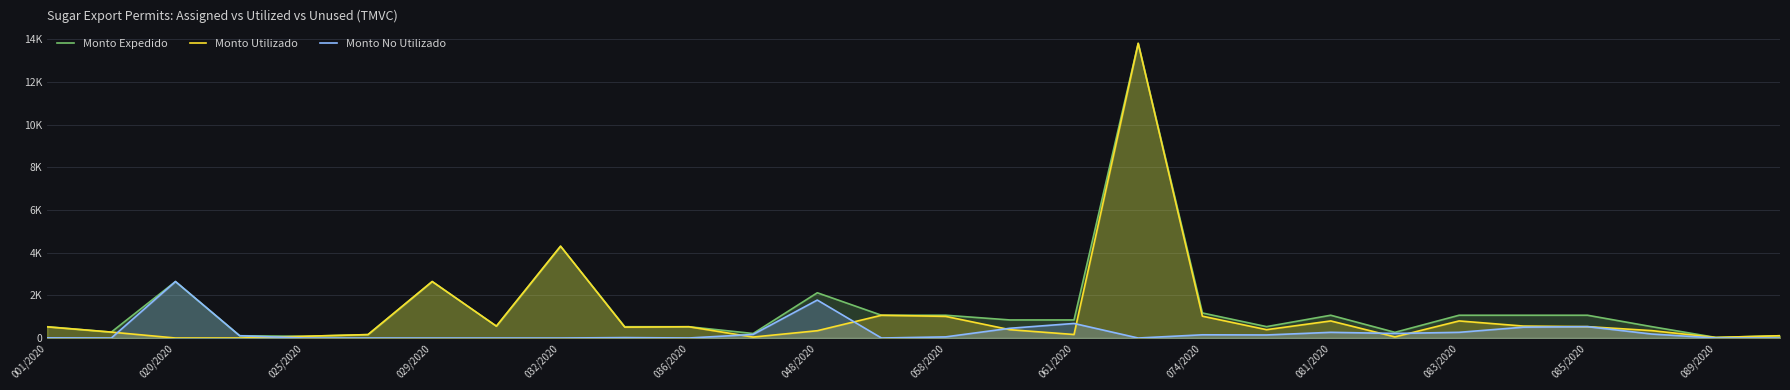

How many values in Monto Utilizado are above zero?

26